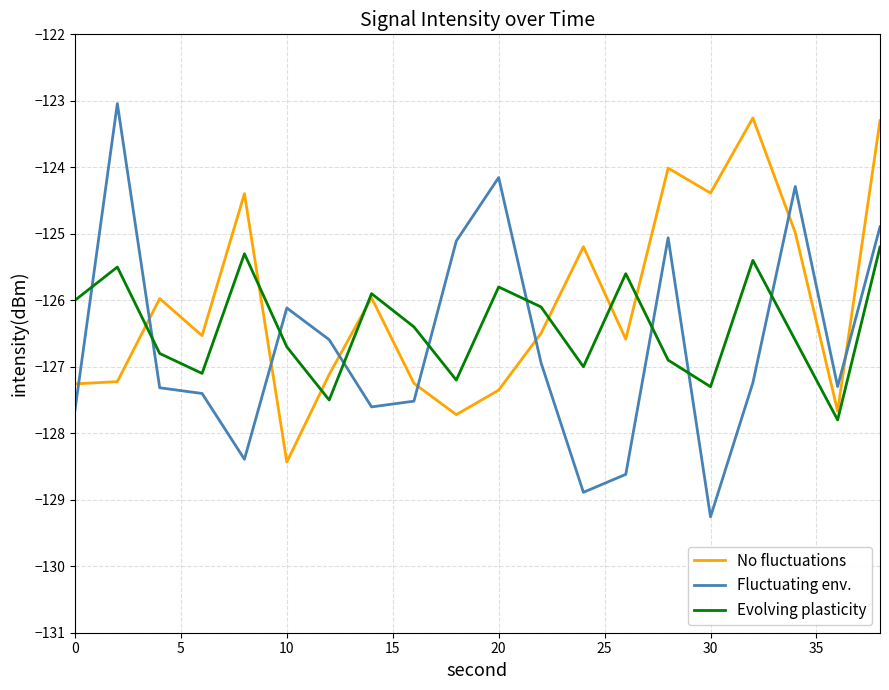

After their last crossing, which series has the higher values: No fluctuations or Evolving plasticity?

No fluctuations